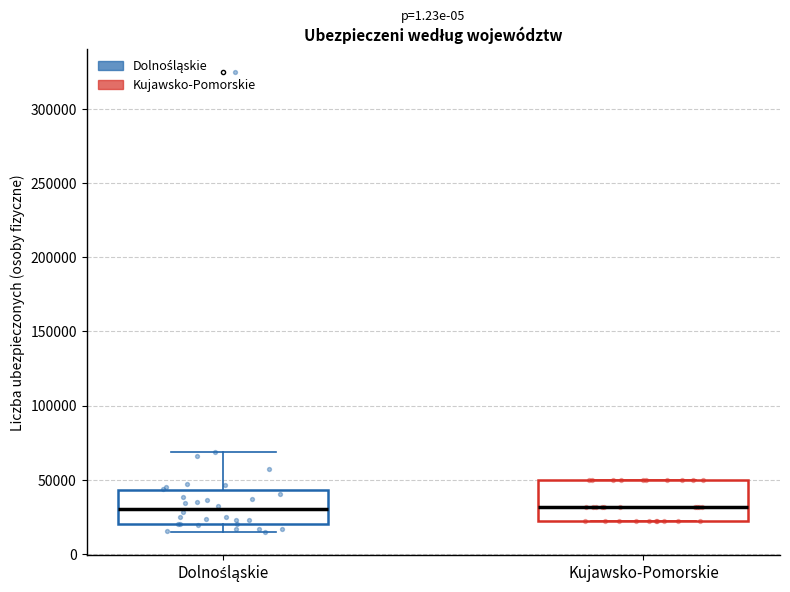

Reading left to right, read every box against the y-axis: the position of its median line, the range the box covers, and the ends of its whiskers. The values are not printed on the chart, so give them approximately, as read against the axis.

Dolnośląskie: median 30000, box 20000 to 45000, whiskers 15000 to 70000
Kujawsko-Pomorskie: median 30000, box 25000 to 50000, whiskers 25000 to 50000